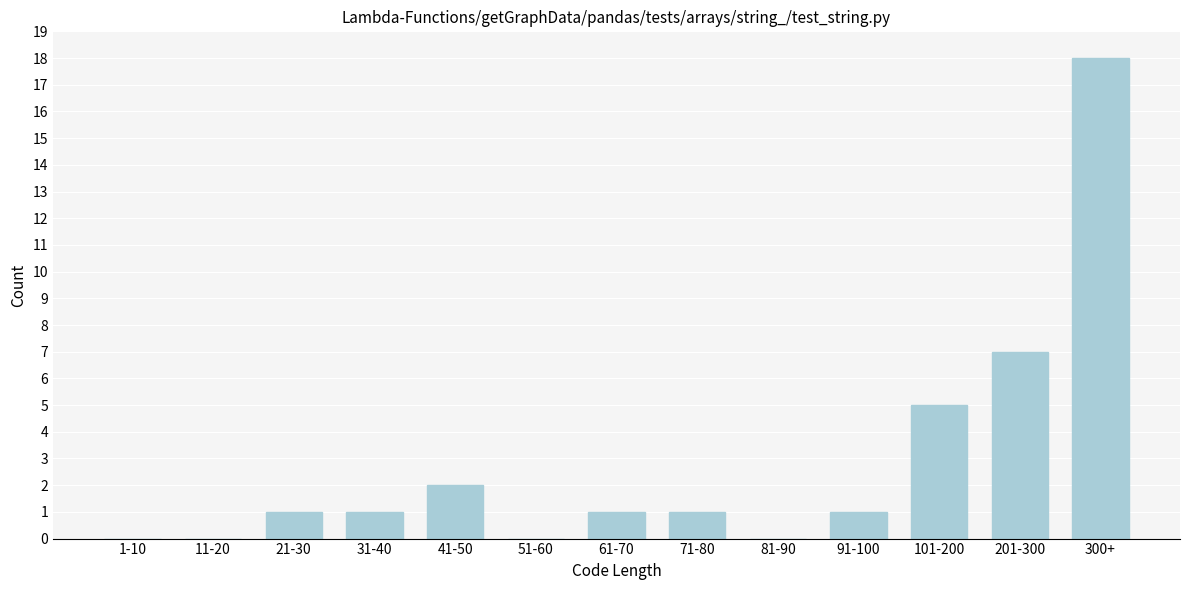

Reading left to right, extract all data points from this chart.

1-10=0	11-20=0	21-30=1	31-40=1	41-50=2	51-60=0	61-70=1	71-80=1	81-90=0	91-100=1	101-200=5	201-300=7	300+=18